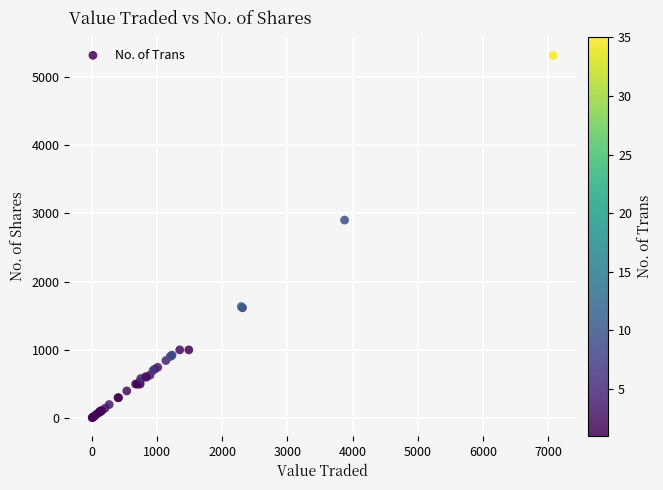

What Y value in the scatter plot is closest to 2658?

2900